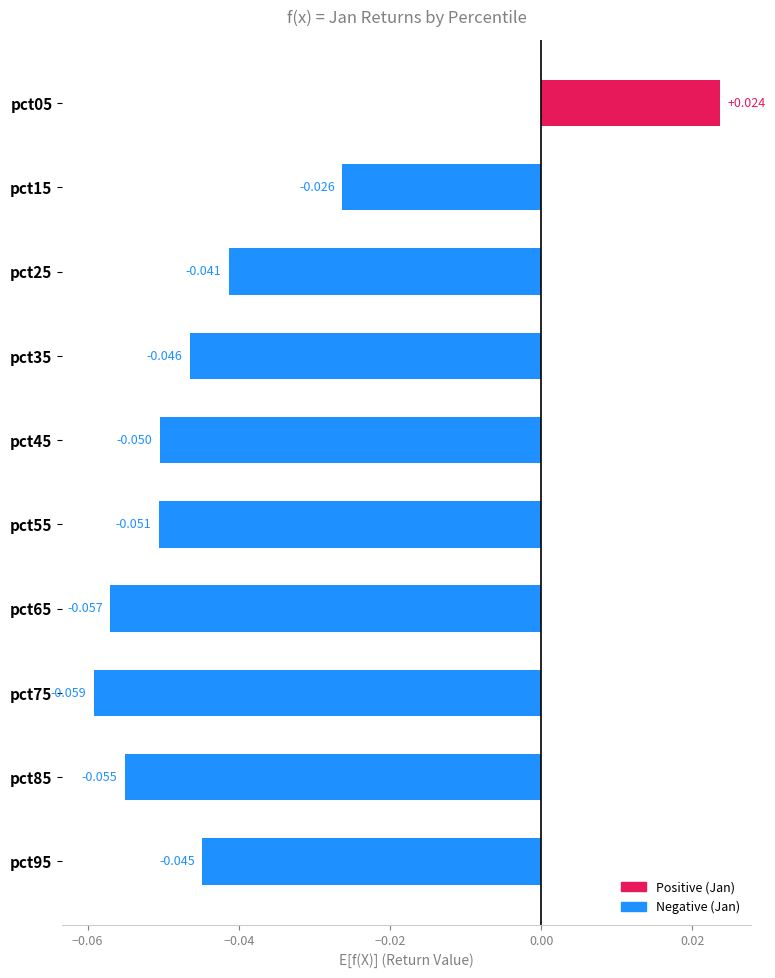

At which label is the value closest to 0?

pct05